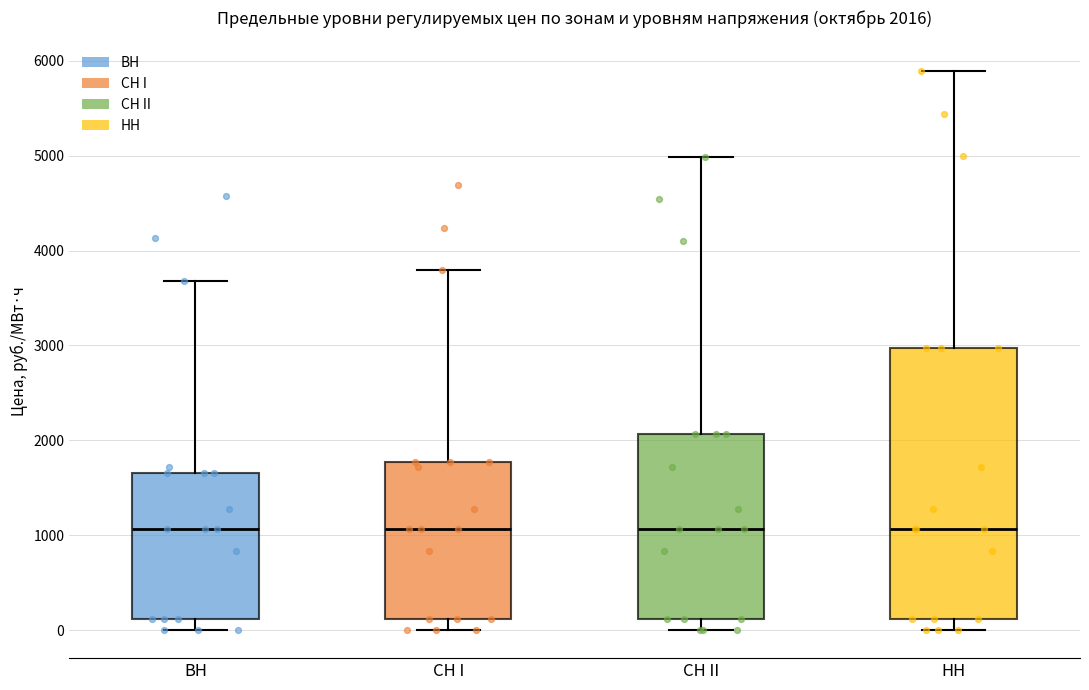

Which box is the tallest, from its lower edge to its upper edge?

НН